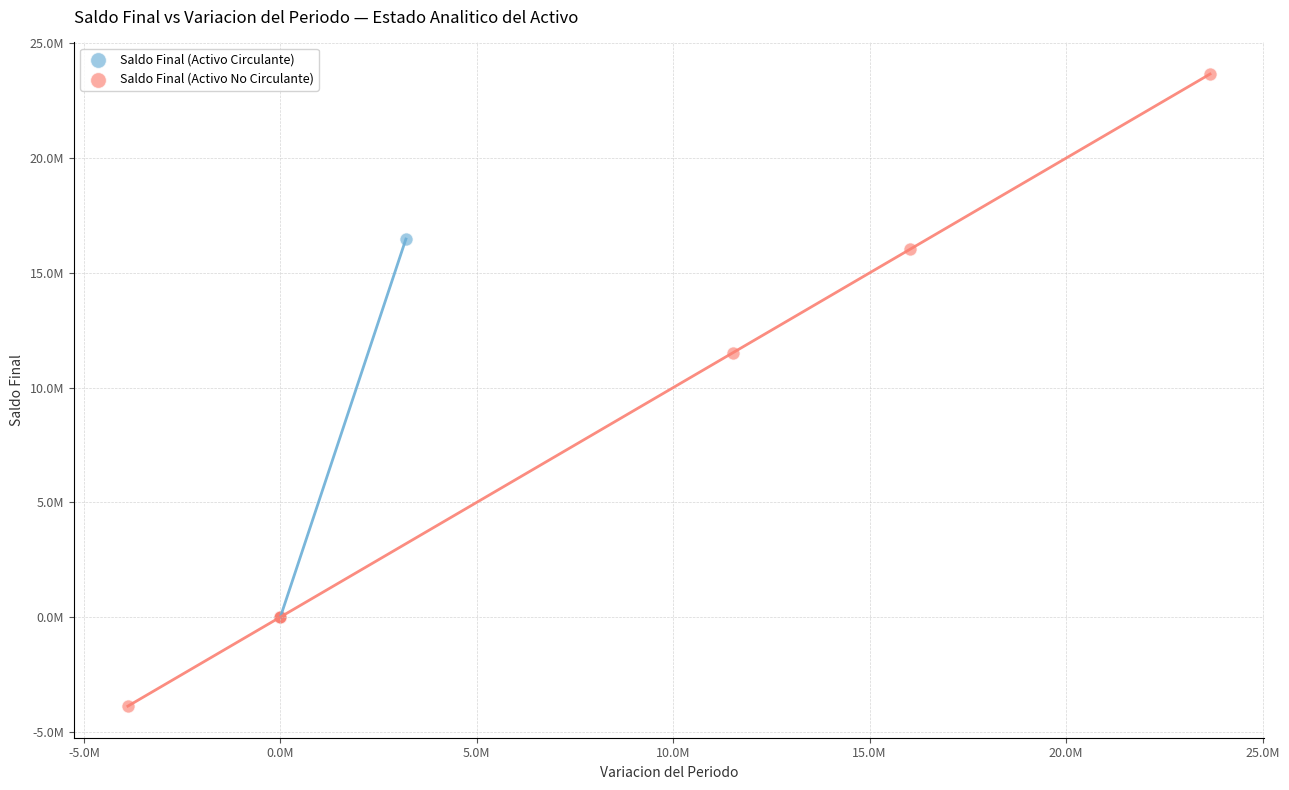

Which series reaches the maximum Y coordinate?

Saldo Final (Activo No Circulante)